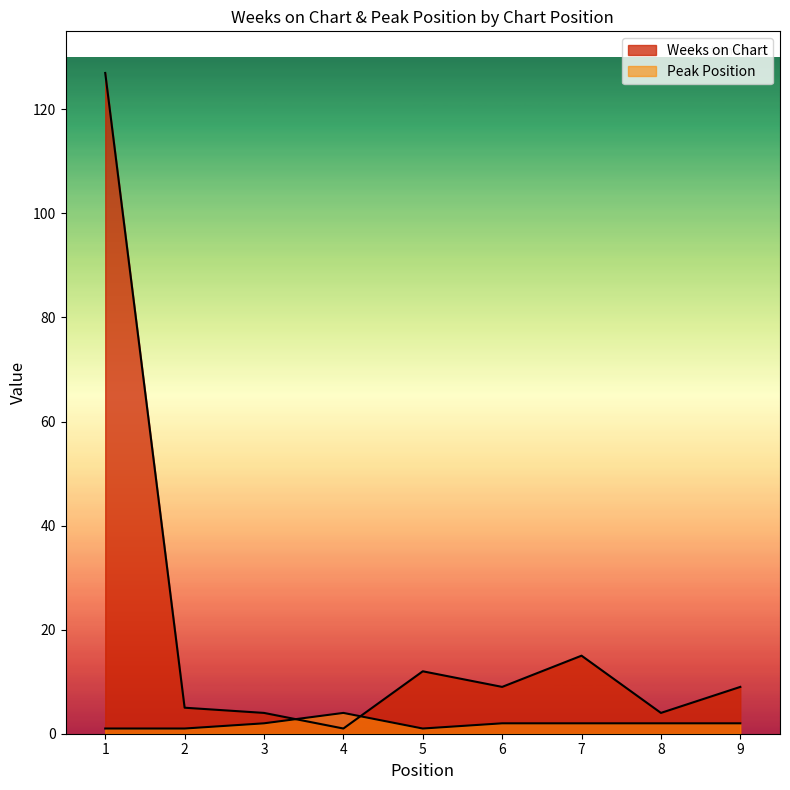

Reading right to left, what are all the values shown in this chart?

Weeks on Chart: 9=9	8=4	7=15	6=9	5=12	4=1	3=4	2=5	1=127
Peak Position: 9=2	8=2	7=2	6=2	5=1	4=4	3=2	2=1	1=1